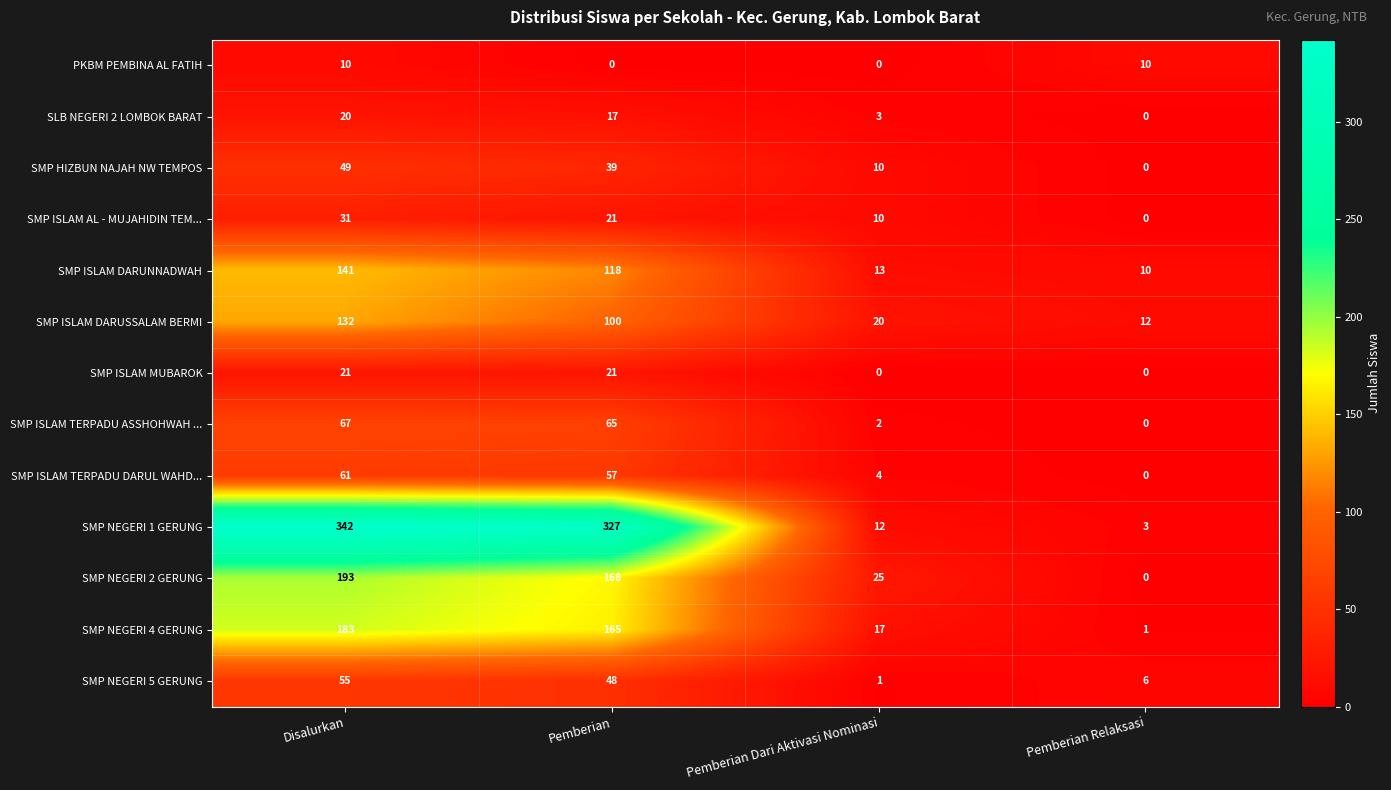

True or false: SMP NEGERI 2 GERUNG has a value of 16 at Pemberian Dari Aktivasi Nominasi.

False